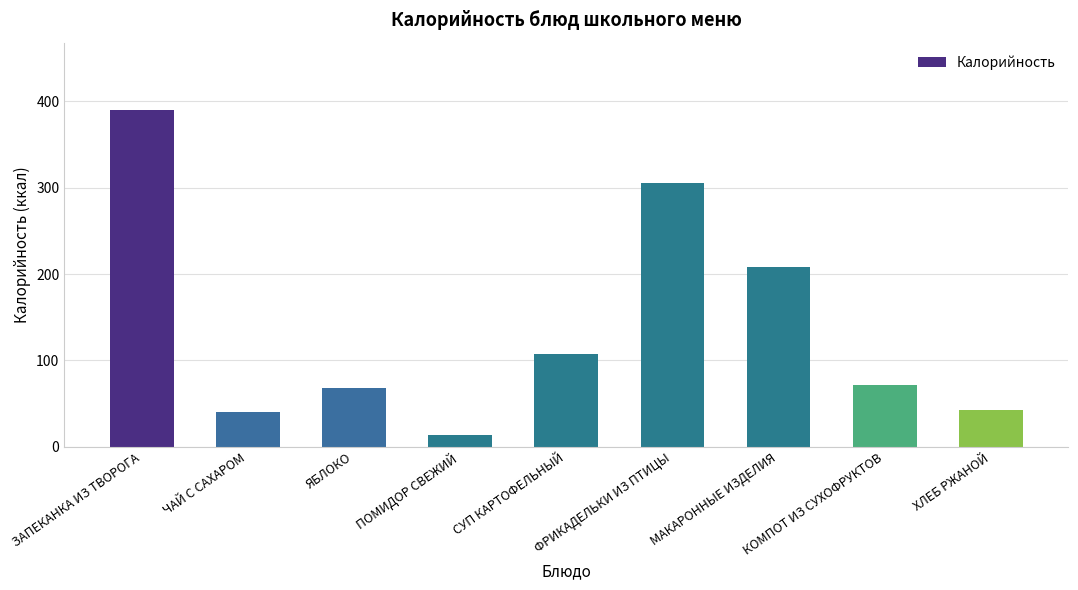

What is the label of the 9th bar from the left?

ХЛЕБ РЖАНОЙ